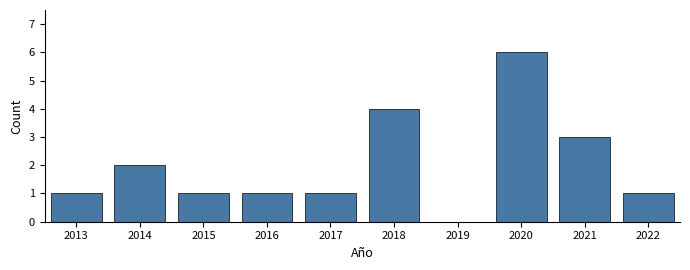

Reading left to right, transcribe all the data shown in this chart.

2013=1	2014=2	2015=1	2016=1	2017=1	2018=4	2019=0	2020=6	2021=3	2022=1